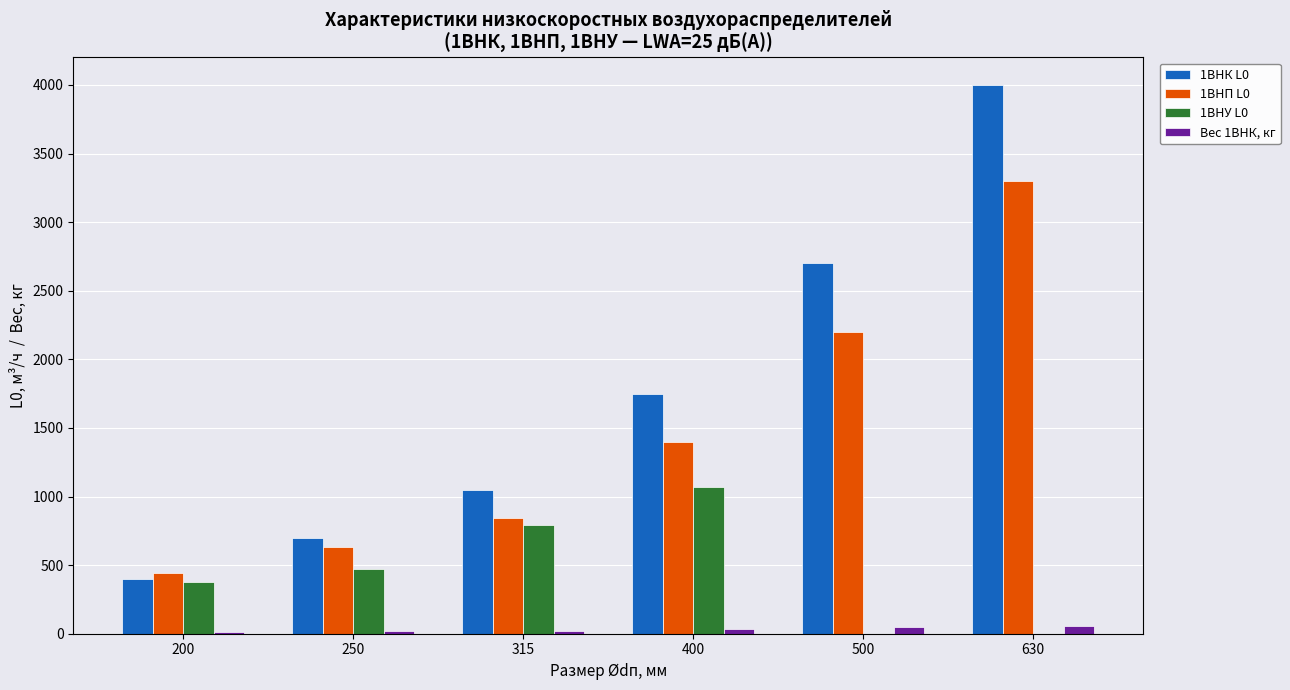

At which category is the sum across all series the highest?

630